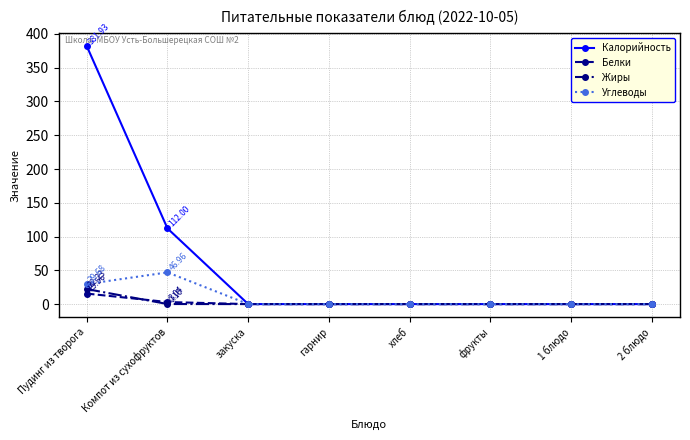

How many series are shown in this chart?

4